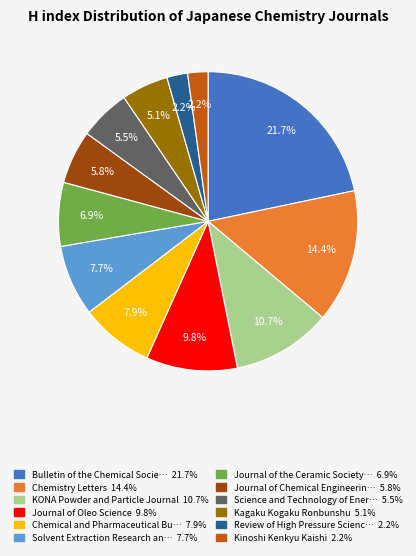

Does any single category account for the majority?

No